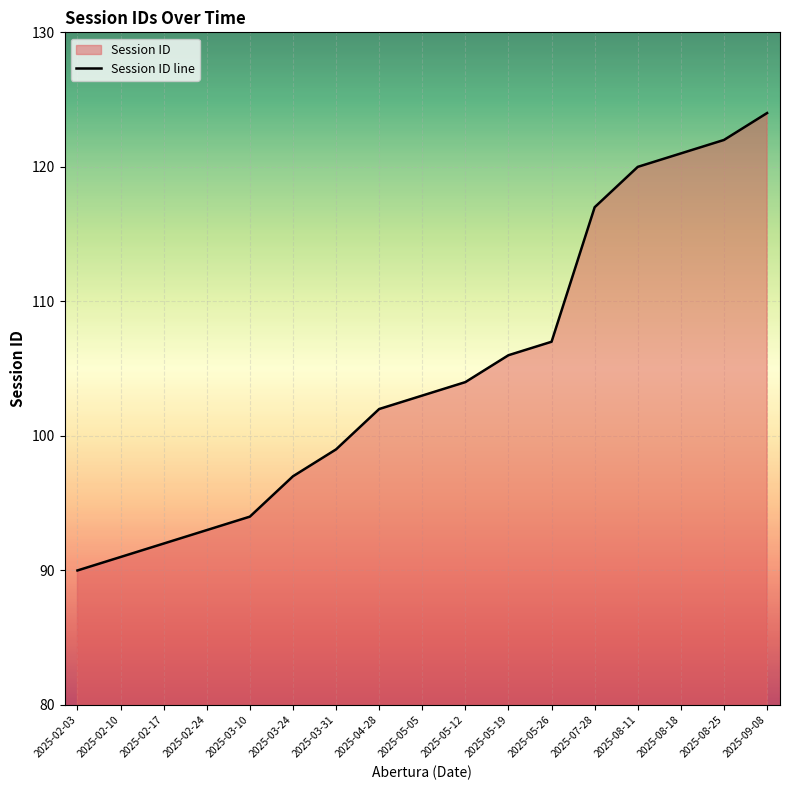

Which category has the lowest value across all series?

2025-02-03